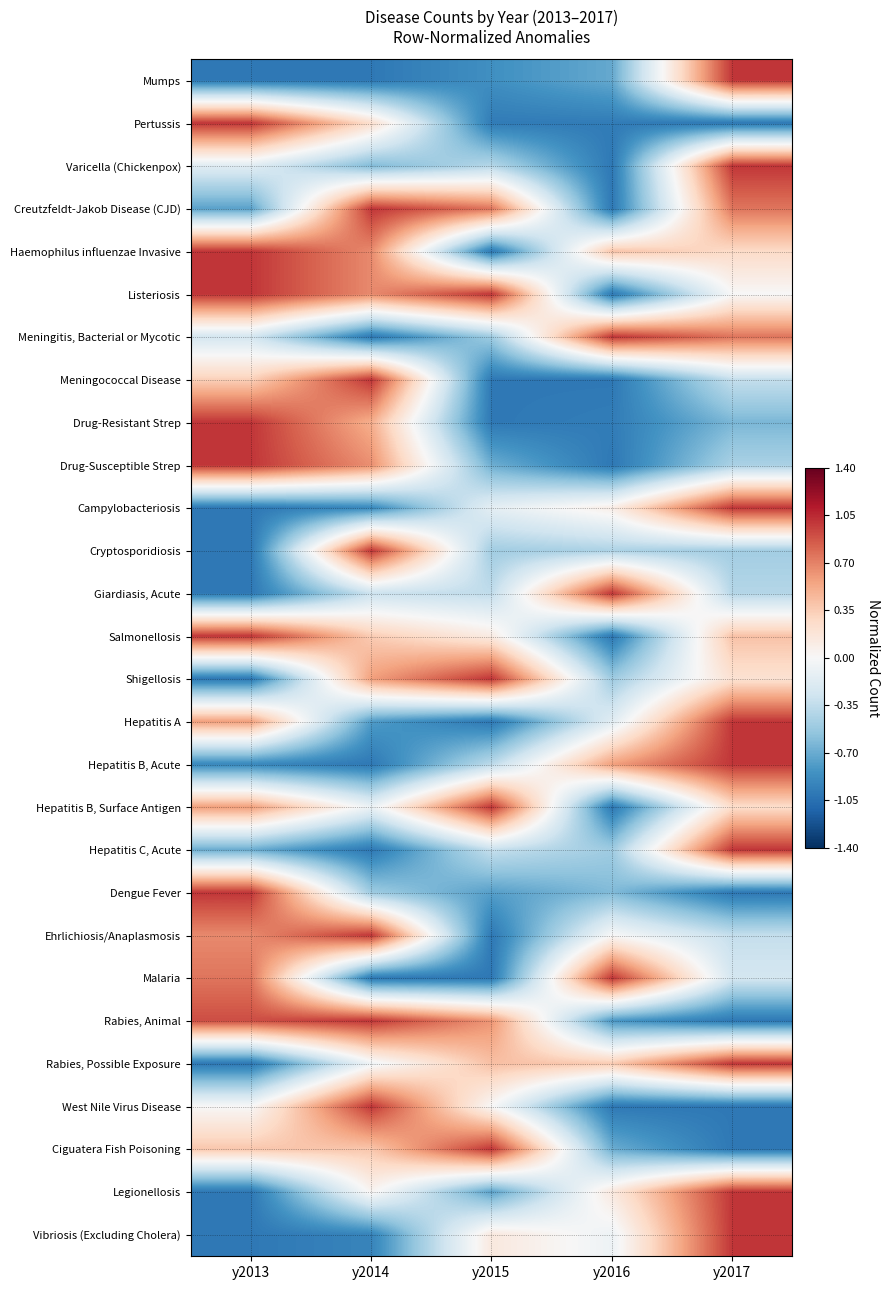

Which has a higher value, y2017 or y2016?

y2017